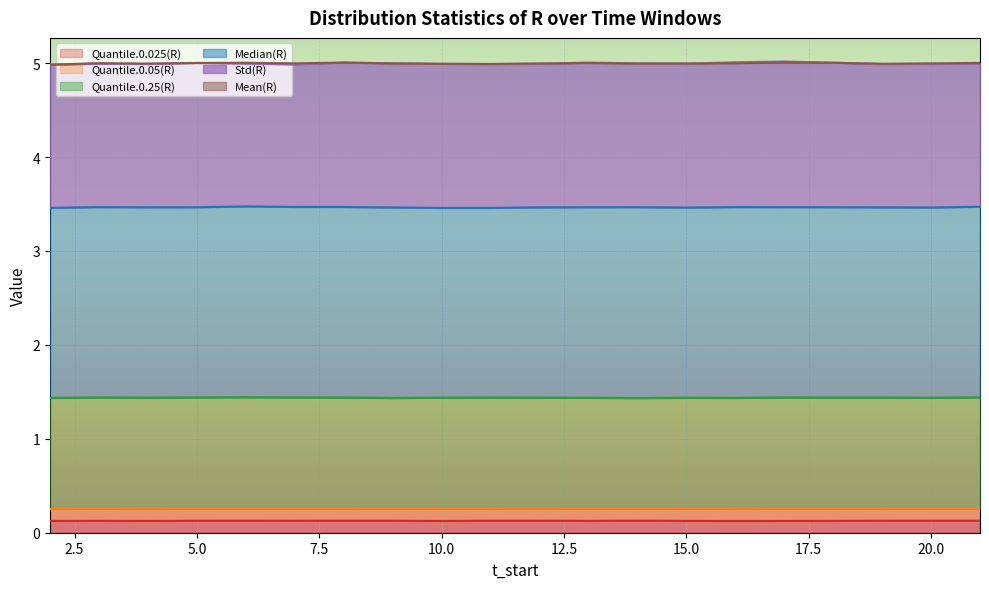

At which label is Quantile.0.05(R) closest to 0?

4